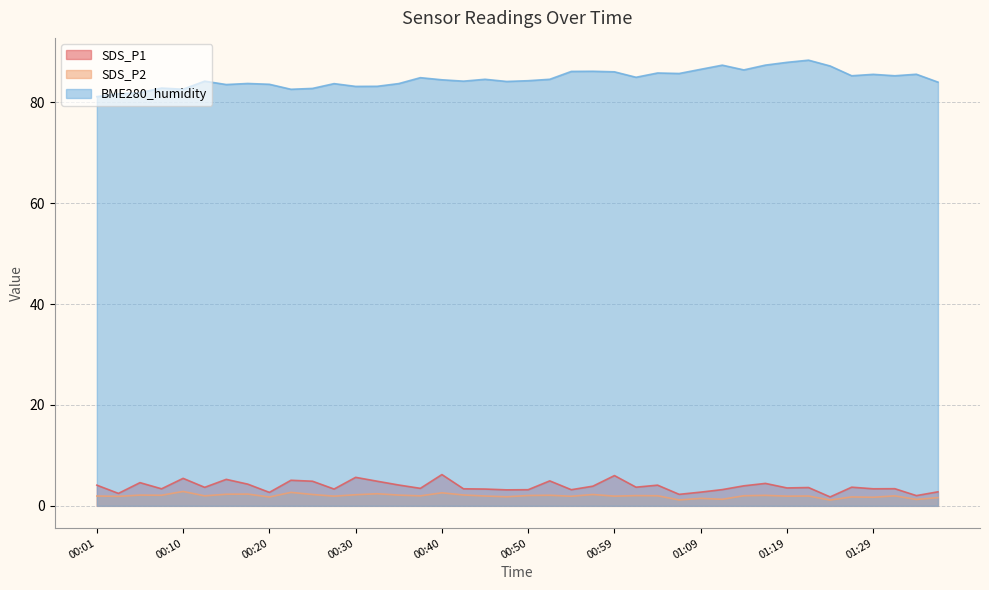

What is the average value of the BME280_humidity series?

84.7